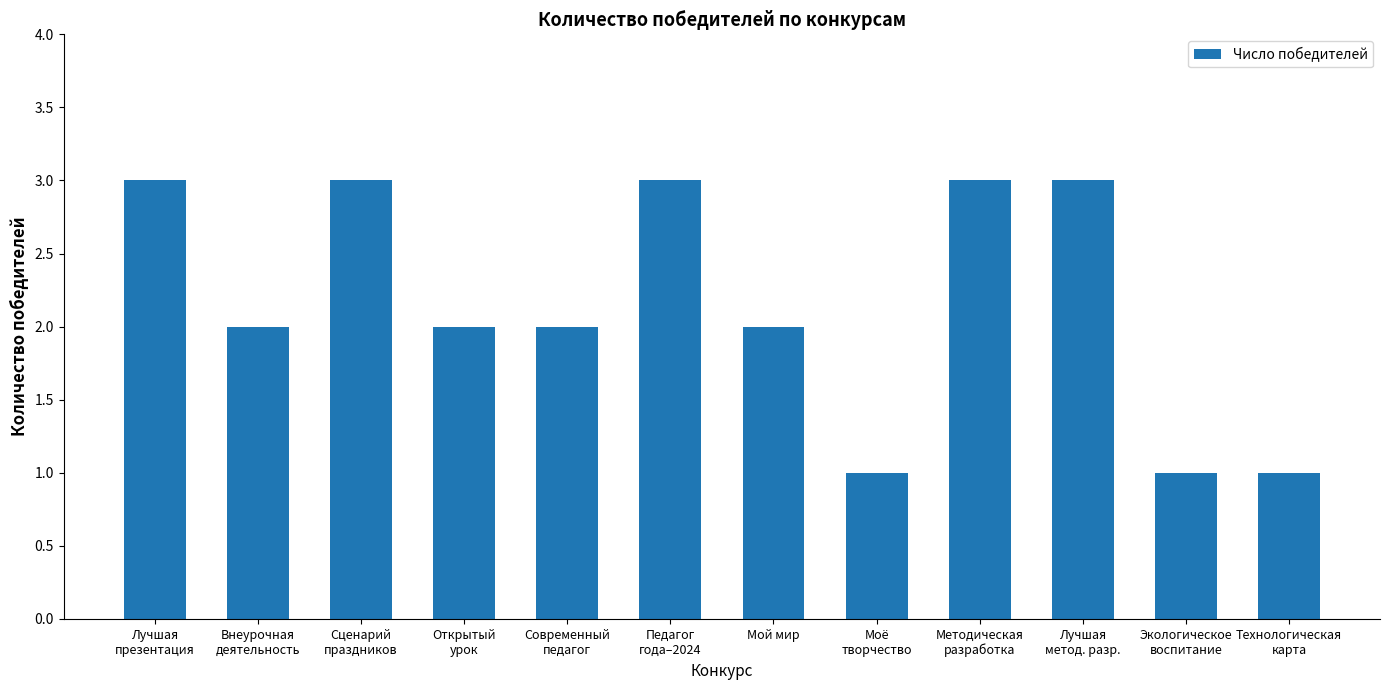

Are the bars grouped side by side (vs. stacked)?

No